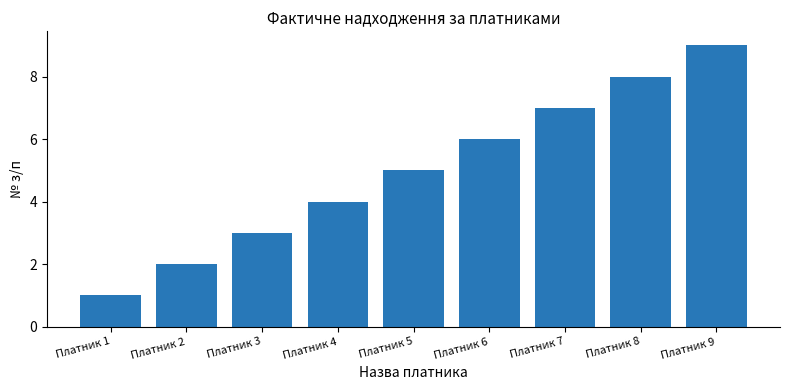

List the labels in order of value, smallest first.

Платник 1, Платник 2, Платник 3, Платник 4, Платник 5, Платник 6, Платник 7, Платник 8, Платник 9